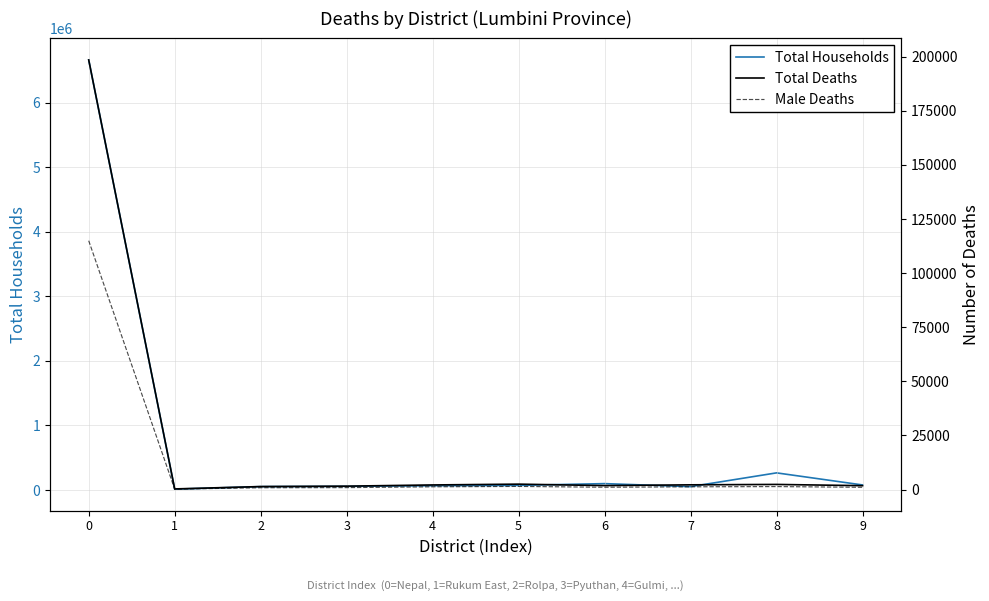

List the series in order of their peak value, lowest first.

Male Deaths, Total Deaths, Total Households